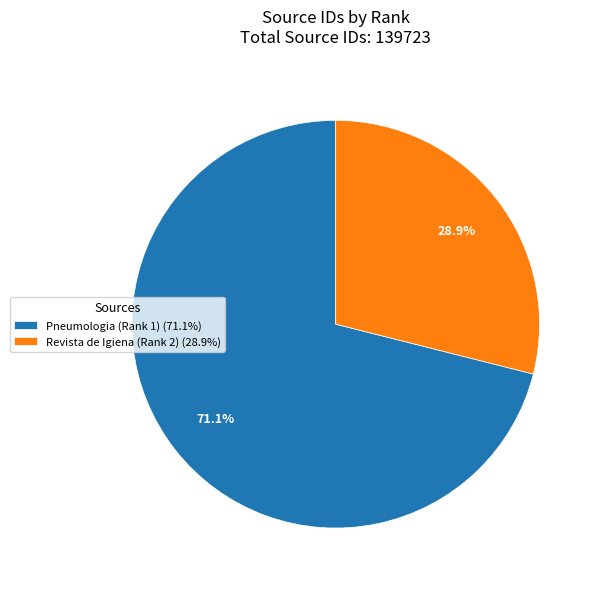

What is the ratio of the value at Pneumologia (Rank 1) (71.1%) to the value at Revista de Igiena (Rank 2) (28.9%)?

2.5